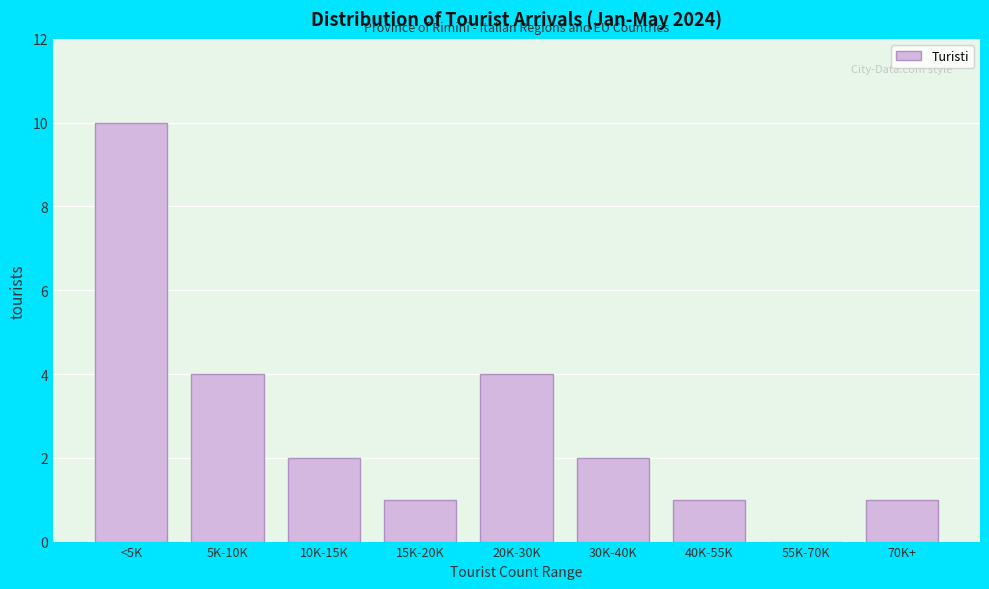

Reading left to right, list all the values displayed in this chart.

<5K=10	5K-10K=4	10K-15K=2	15K-20K=1	20K-30K=4	30K-40K=2	40K-55K=1	55K-70K=0	70K+=1